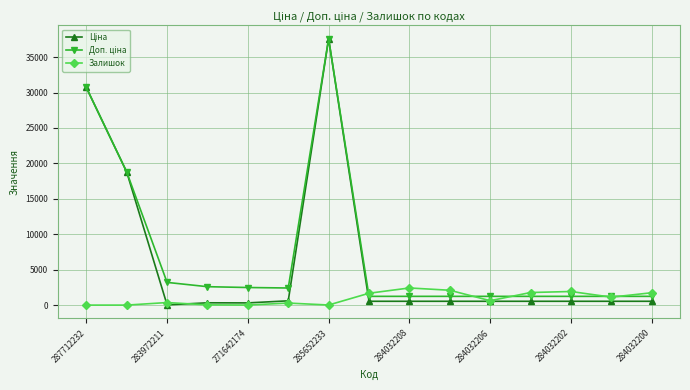

True or false: Доп. ціна has more than 1 points higher than both neighbors.

False